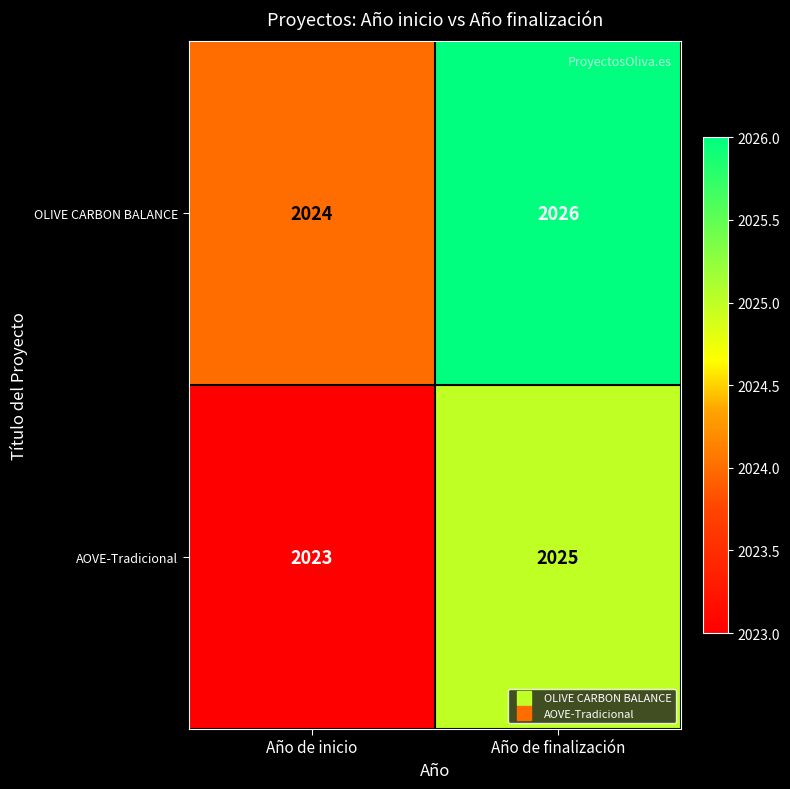

Which series has the largest total across all categories?

OLIVE CARBON BALANCE